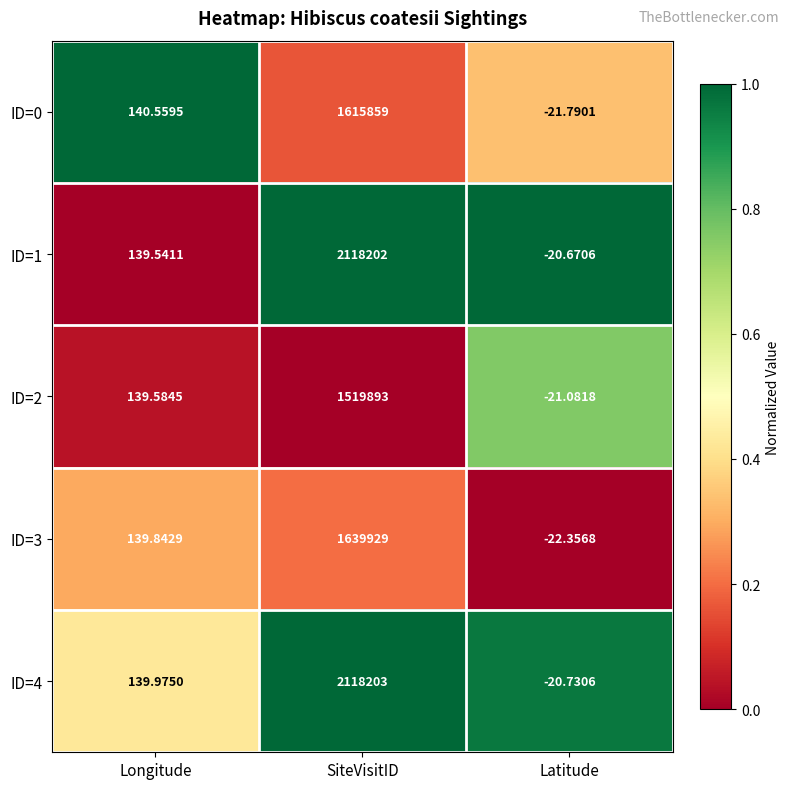

At which category does the chart reach its peak across all series?

SiteVisitID